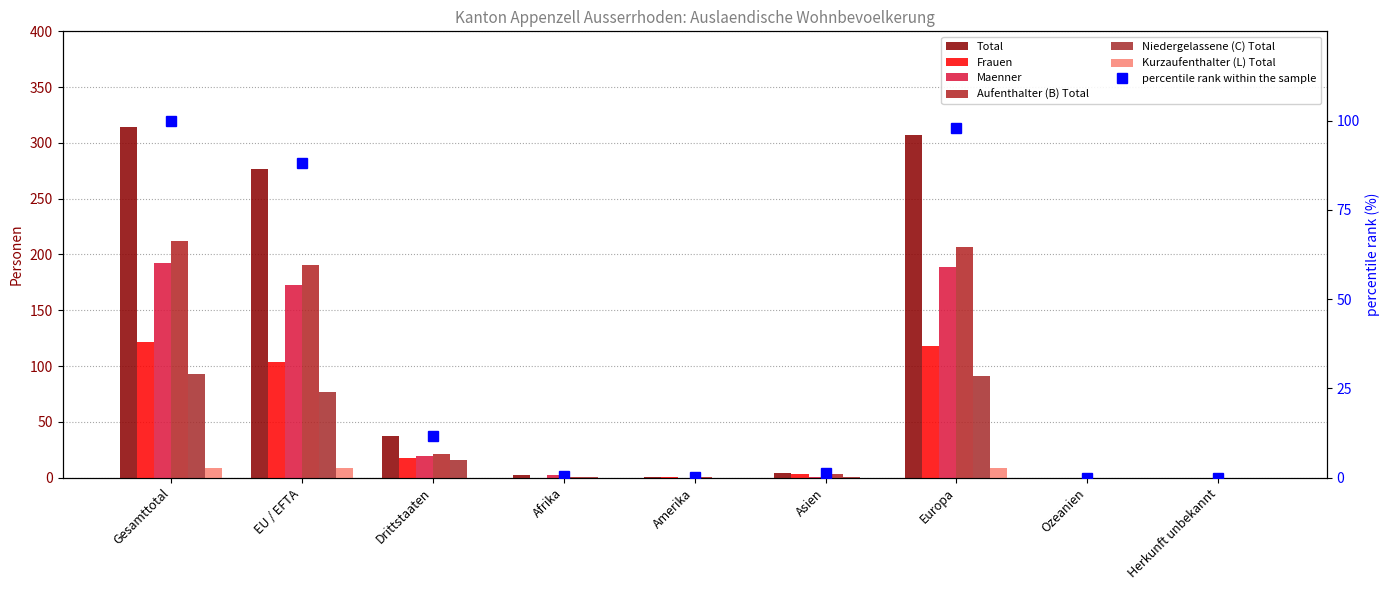

Which series has the largest range (max minus min)?

Total